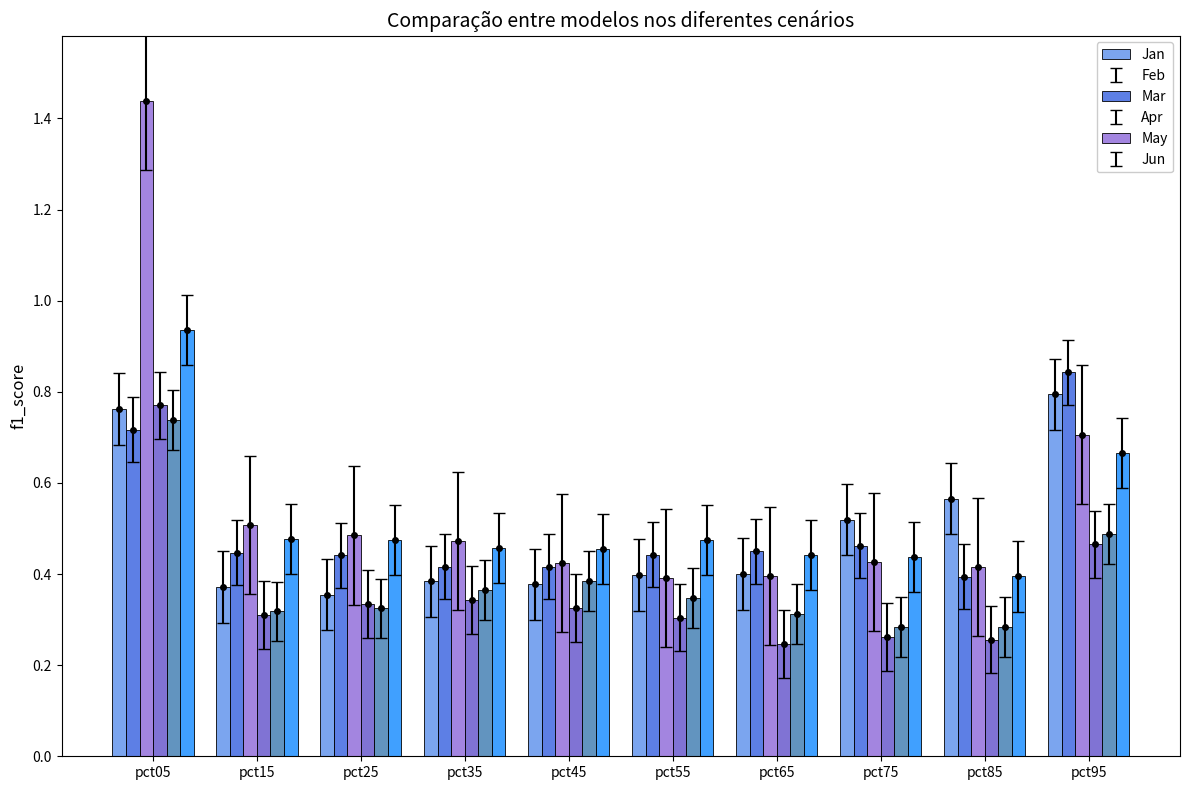

At which label is Apr closest to 0?

pct65